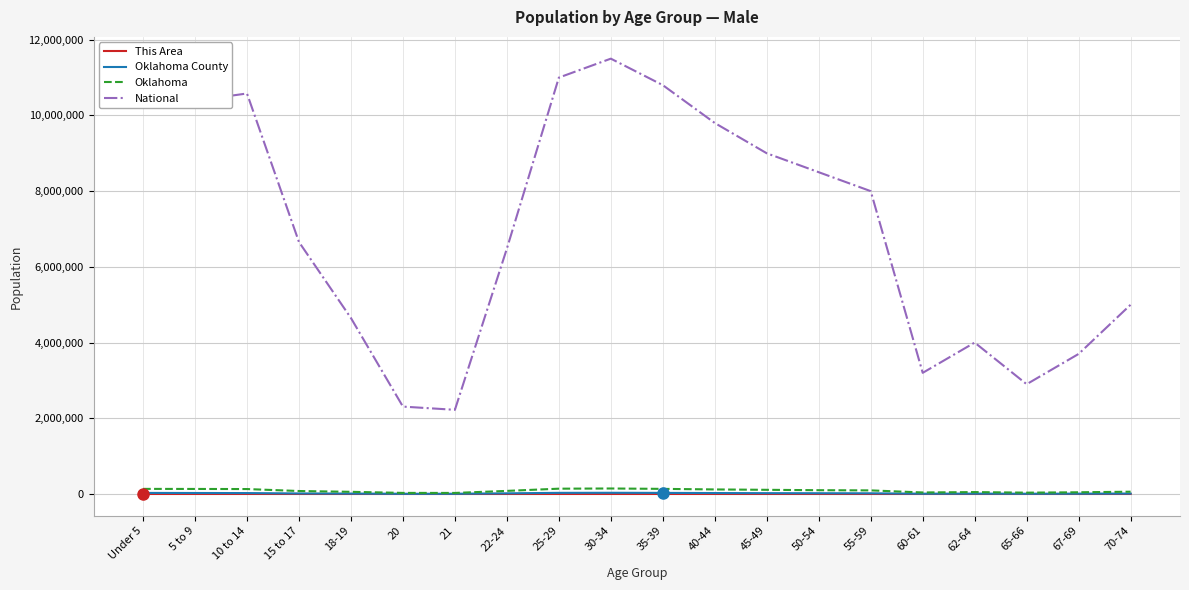

What is the sum of the This Area values at 15 to 17 and 20?

41